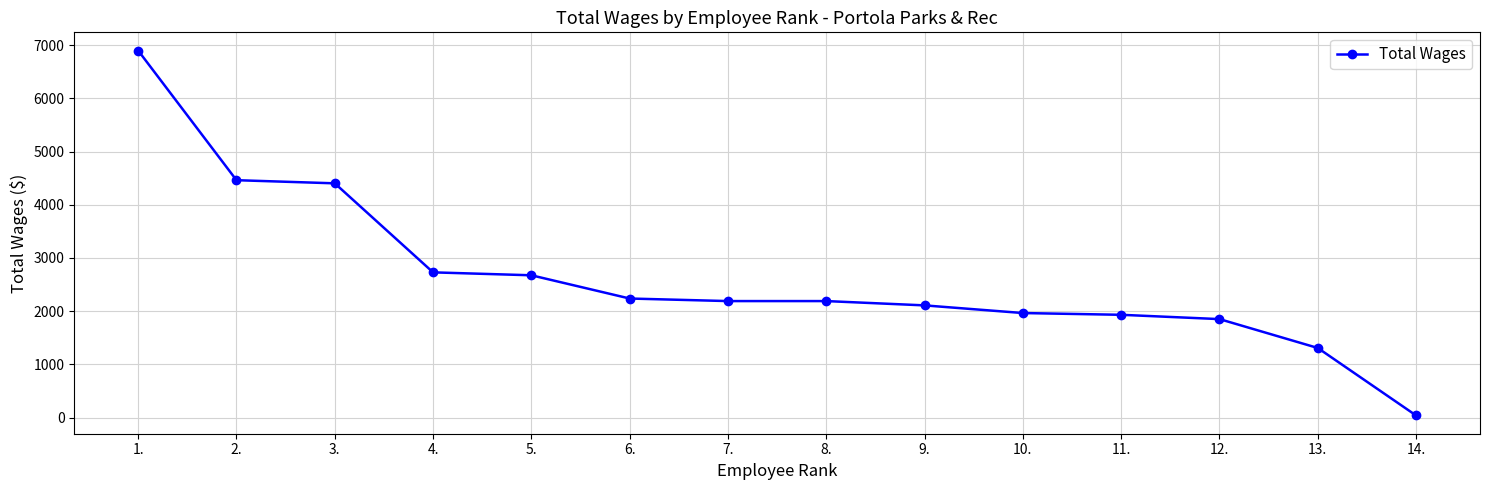

What is the change in value from 3. to 5.?

-1729